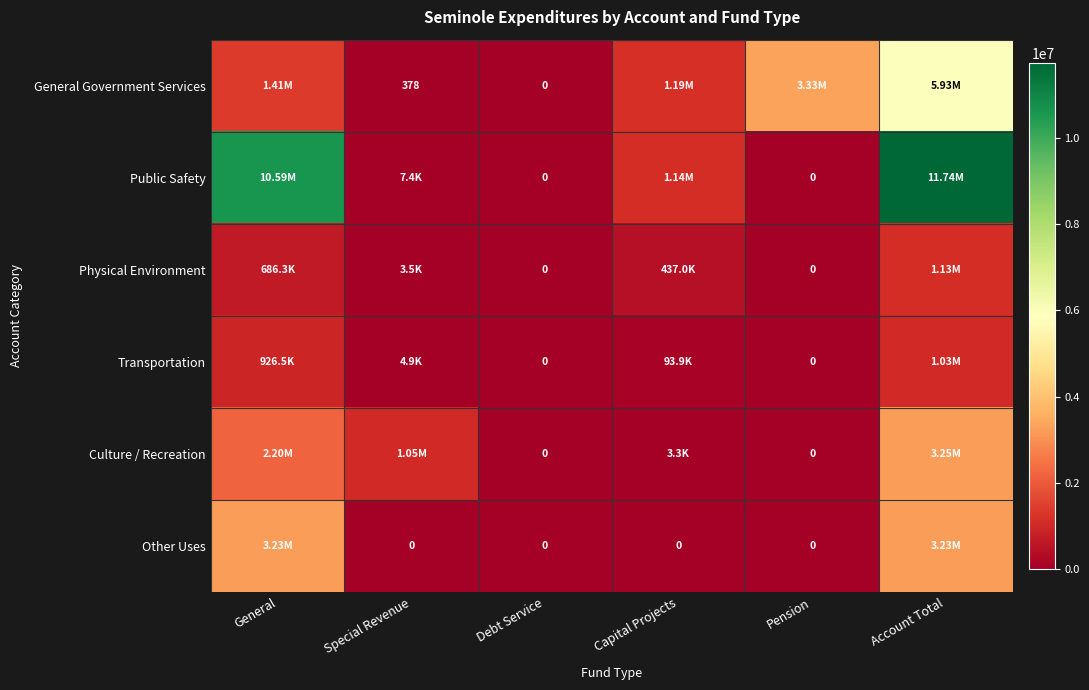

The Physical Environment series shows 695356 at Capital Projects. True or false?

False